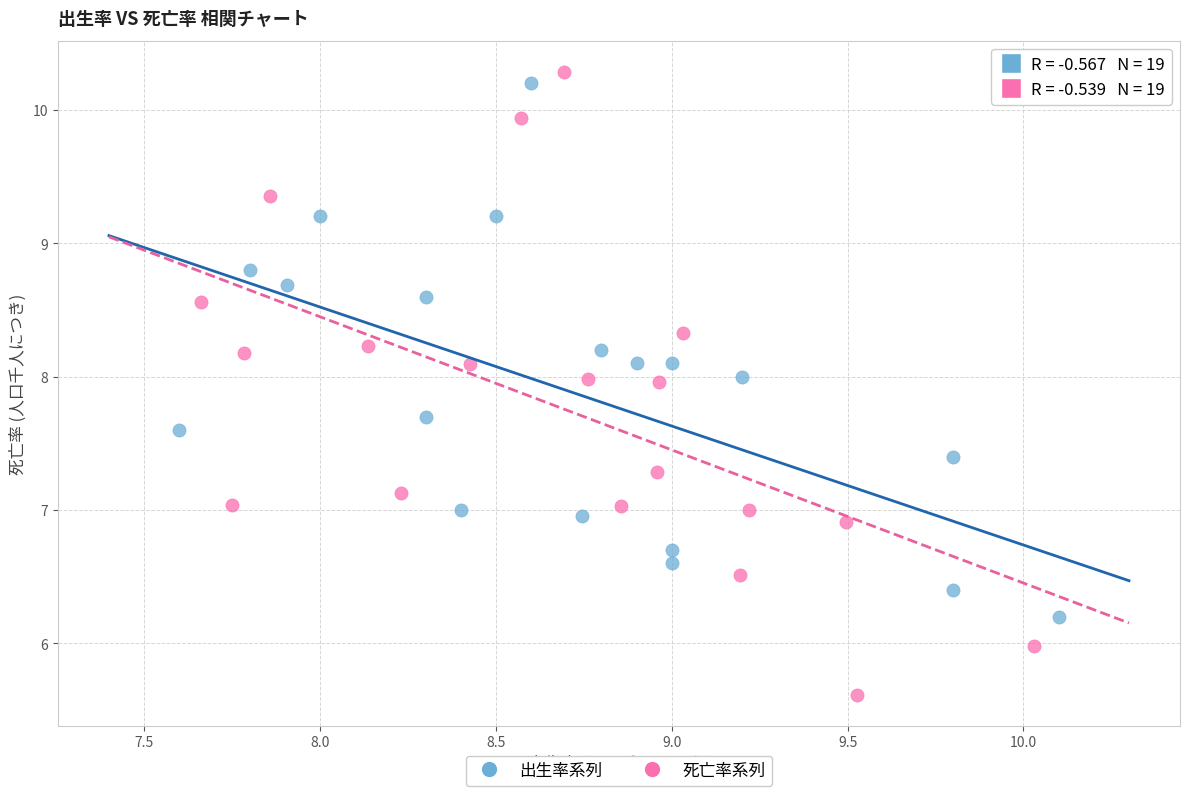

Which series has the largest Y range (max minus min)?

死亡率系列